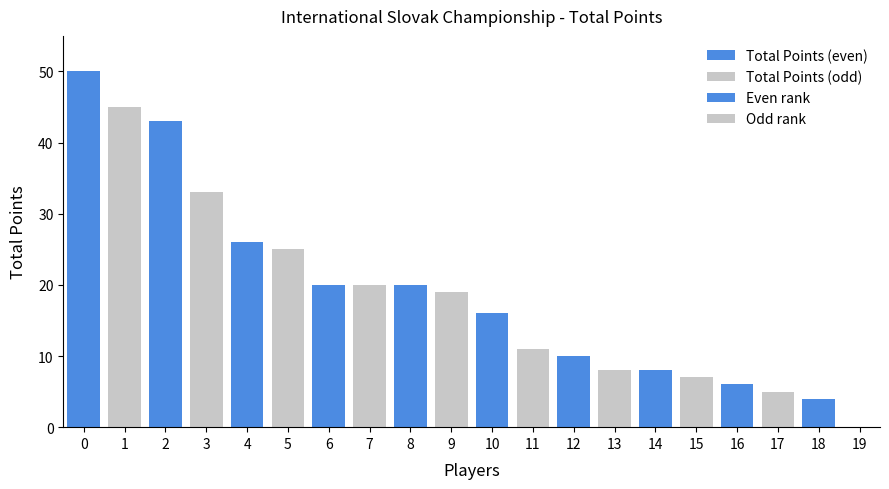

How many data points does each series have?

20